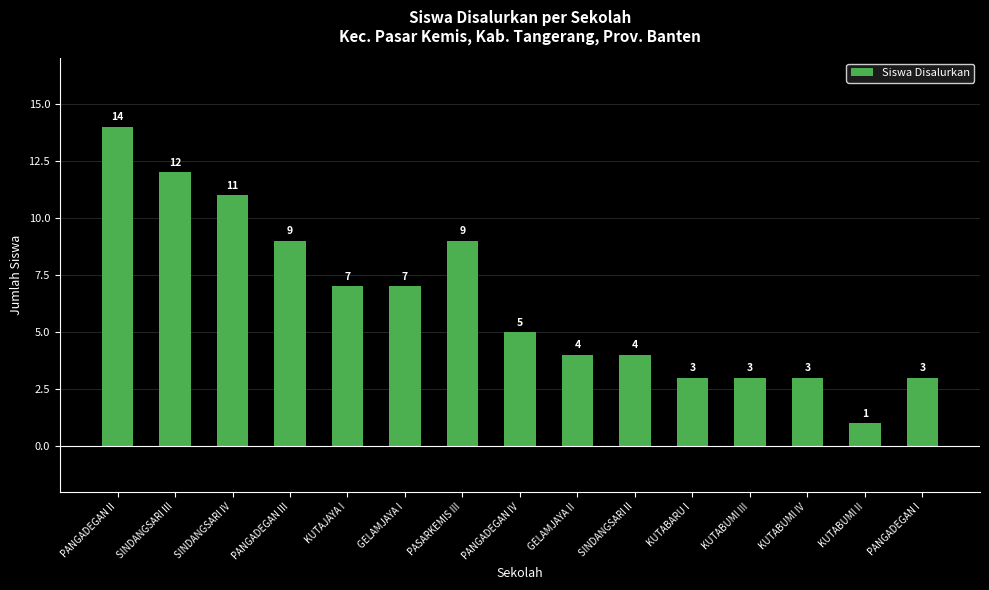

Between GELAMJAYA I and PANGADEGAN IV, which is larger?

GELAMJAYA I